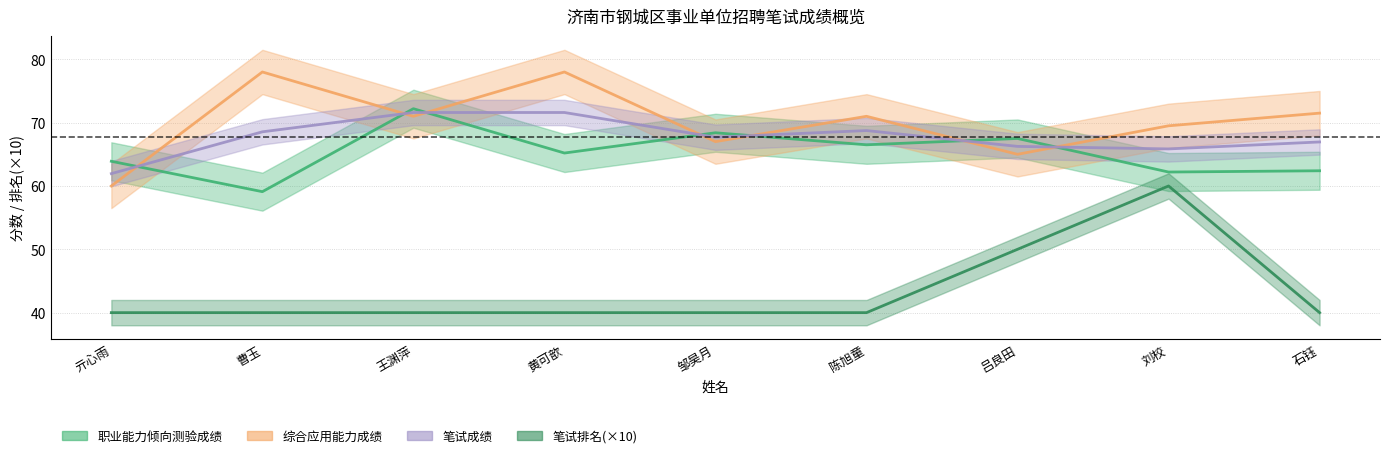

How many lines are shown in the chart?

4